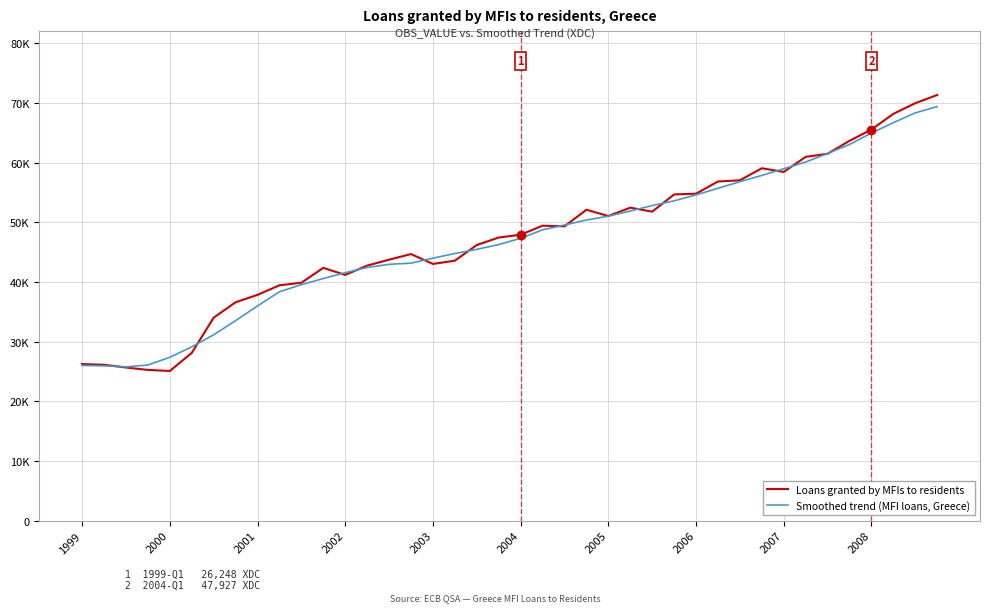

Does the chart display data point markers on the line(s)?

No